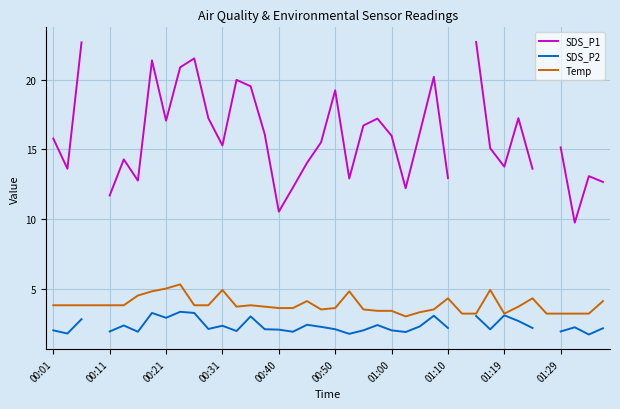

What is the value of the Temp point at the 38th from the left?

3.2